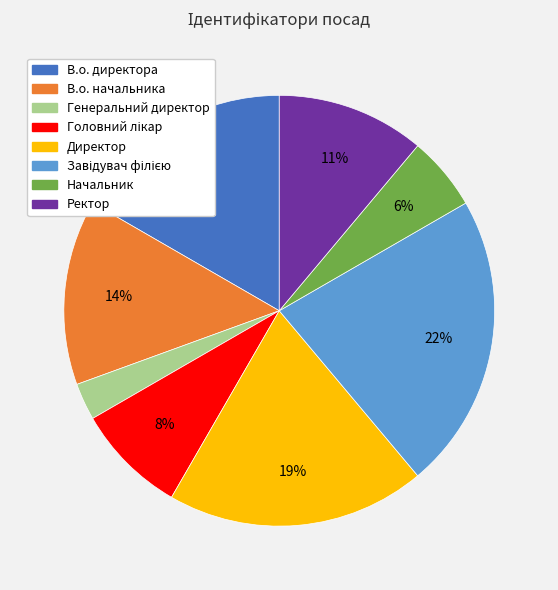

To the nearest percent, what is the combined percentage of Директор and Генеральний директор?

22%